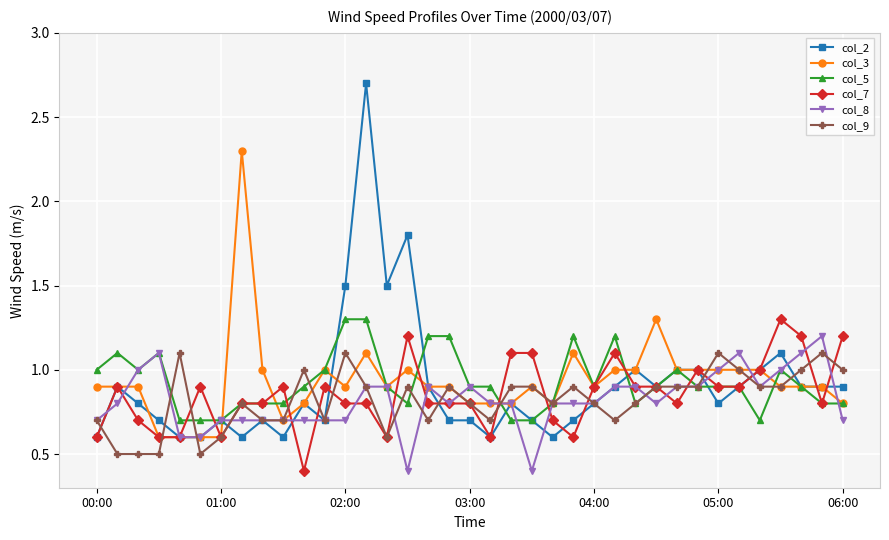

What is the smallest value displayed?

0.4